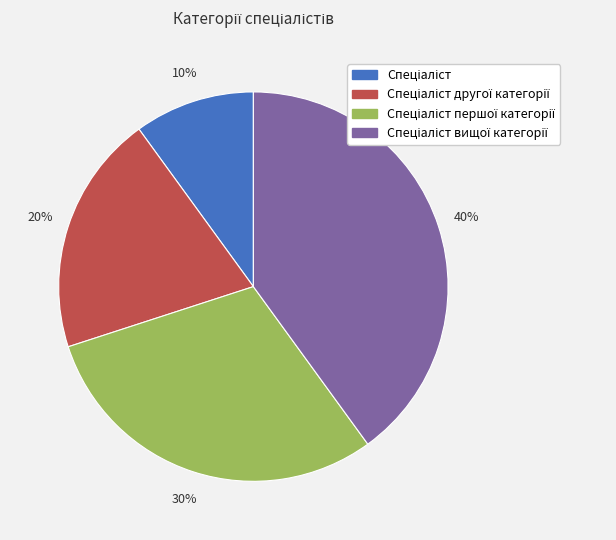

Is there any slice that represents more than half of the pie?

No